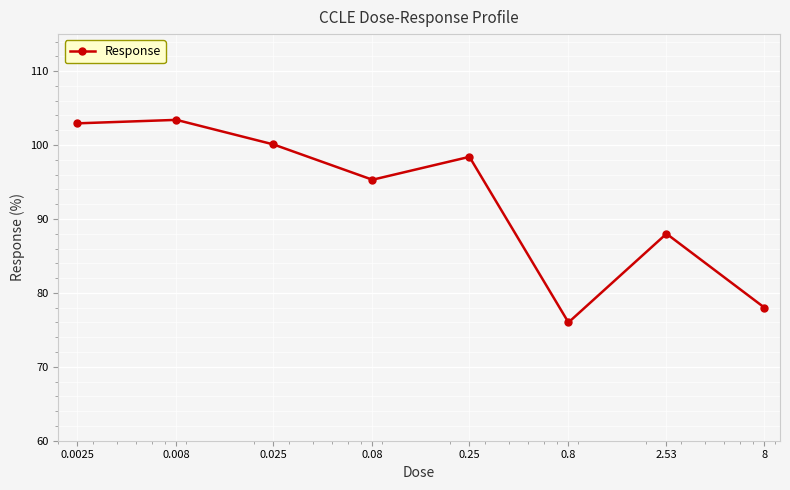

How many distinct data groups are displayed?

1